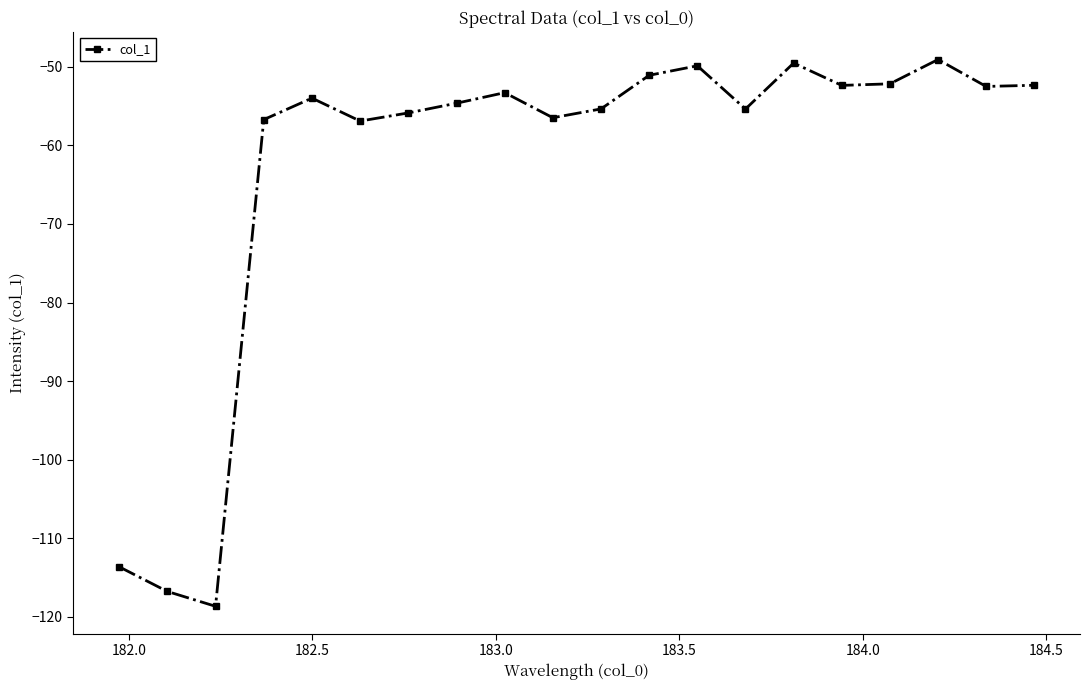

What is the greatest value displayed?

-49.1